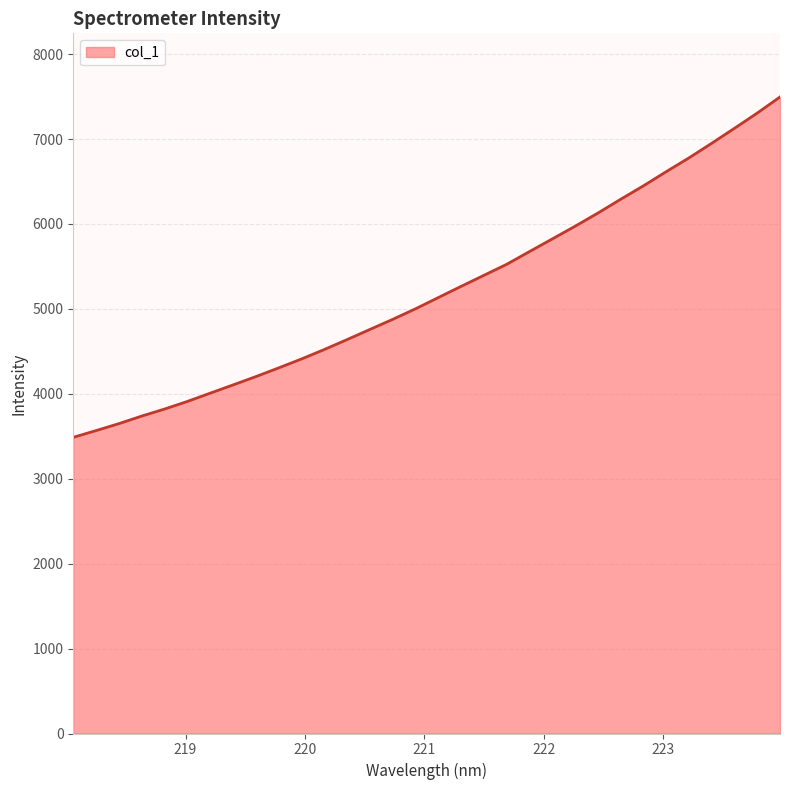

What is the smallest value displayed?

3487.4